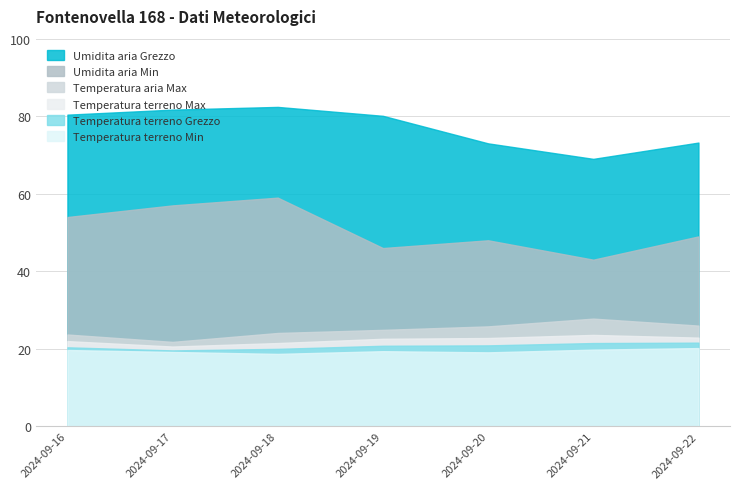

Which category has the lowest value across all series?

2024-09-18